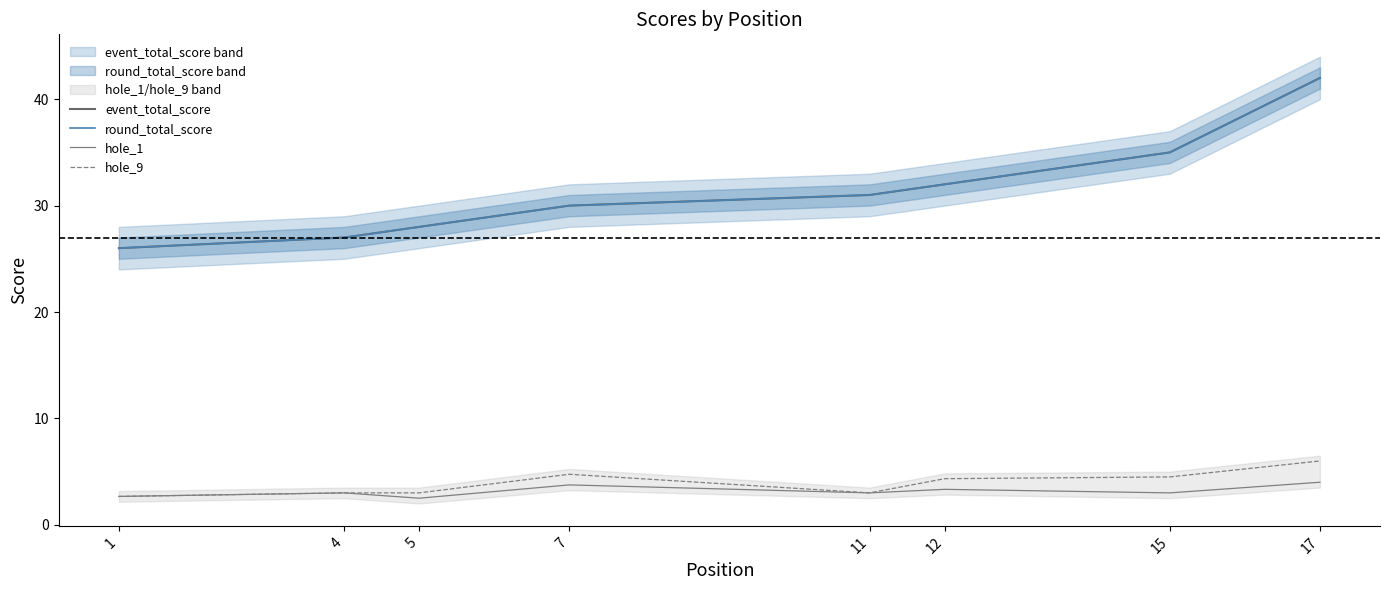

Count the number of data series in this chart.

4